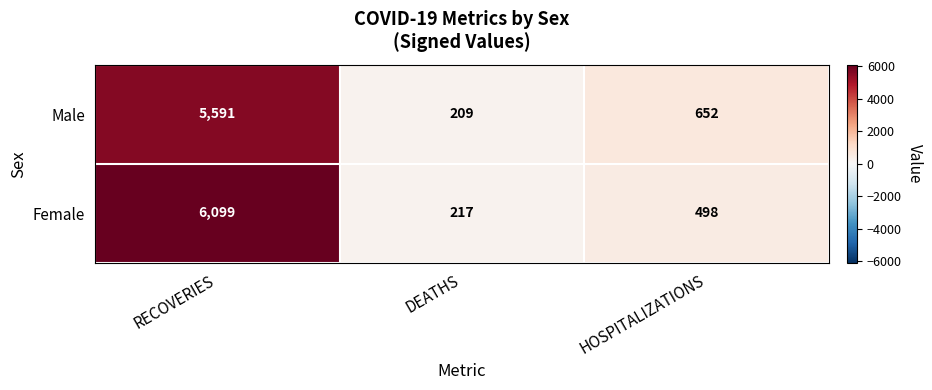

Which series changed the most between RECOVERIES and DEATHS?

Female